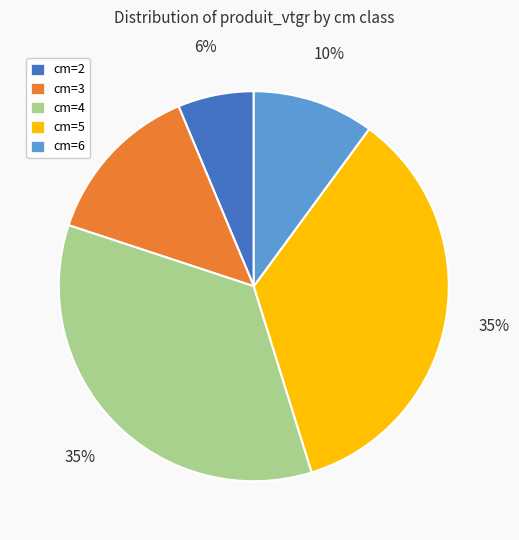

Is it true that cm=5 is 50% of the pie?

False